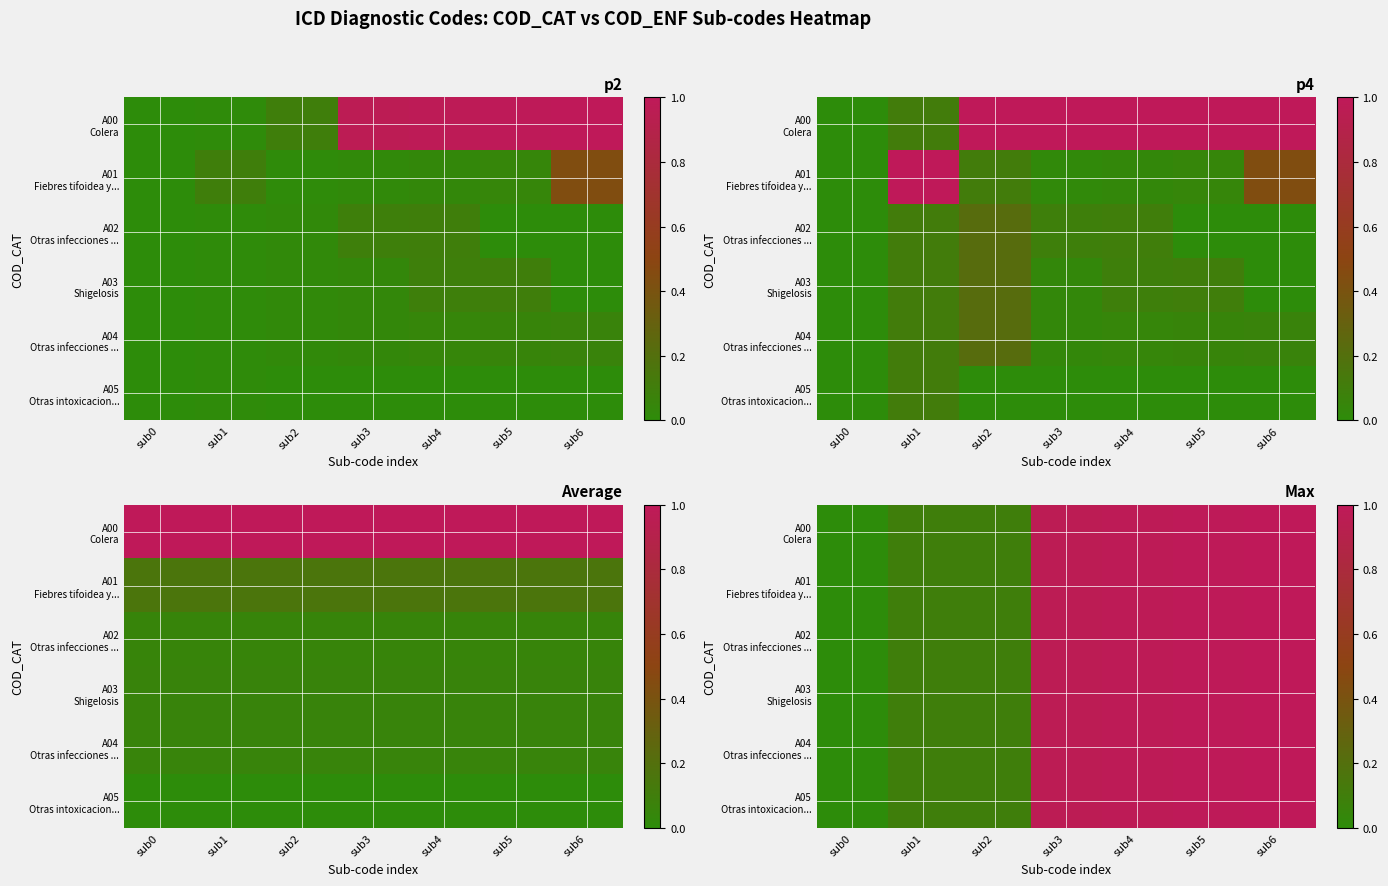

Rank the categories by A00 Colera value from highest to lowest.

sub6, sub5, sub4, sub3, sub1, sub2, sub0